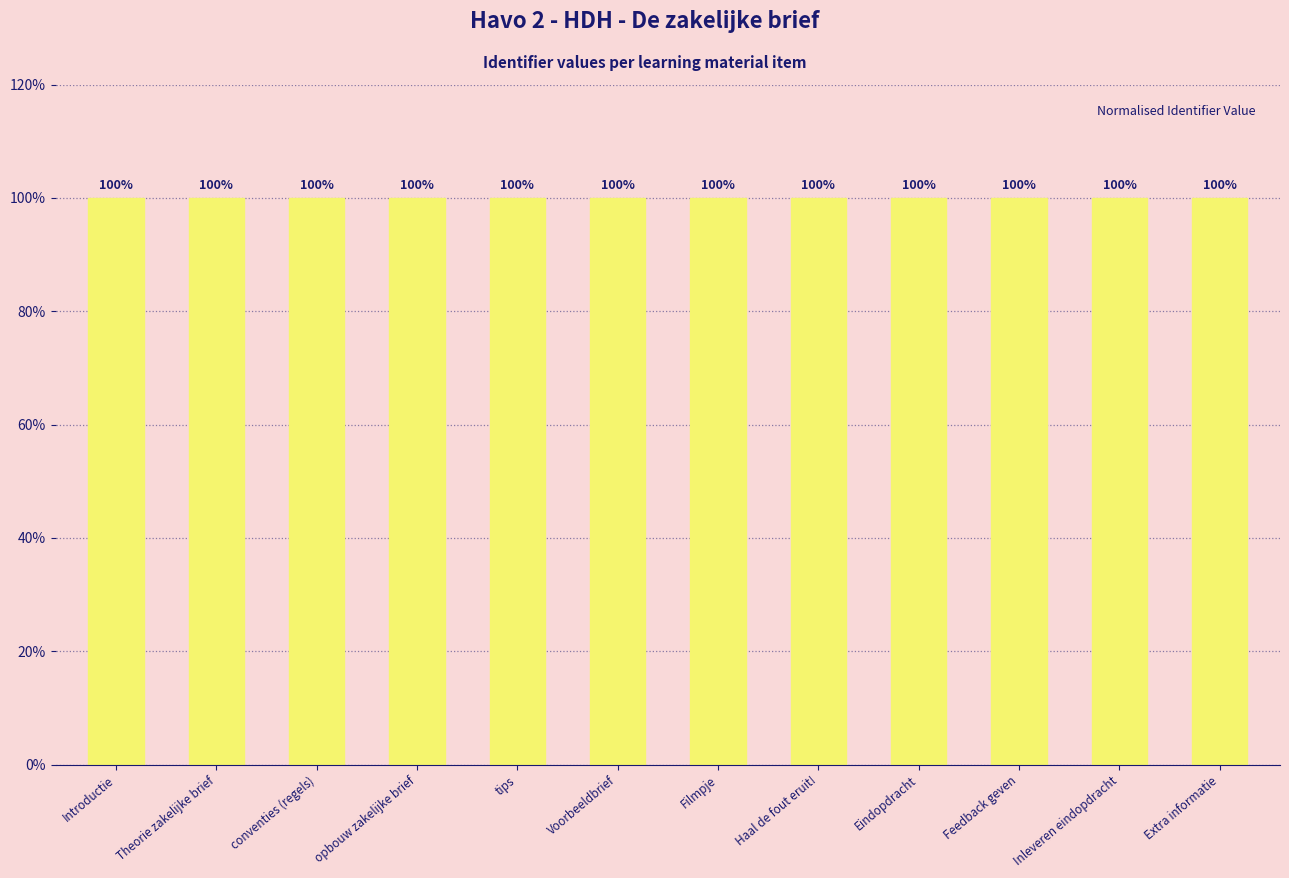

Where is the data nearest to the value 99?

Introductie